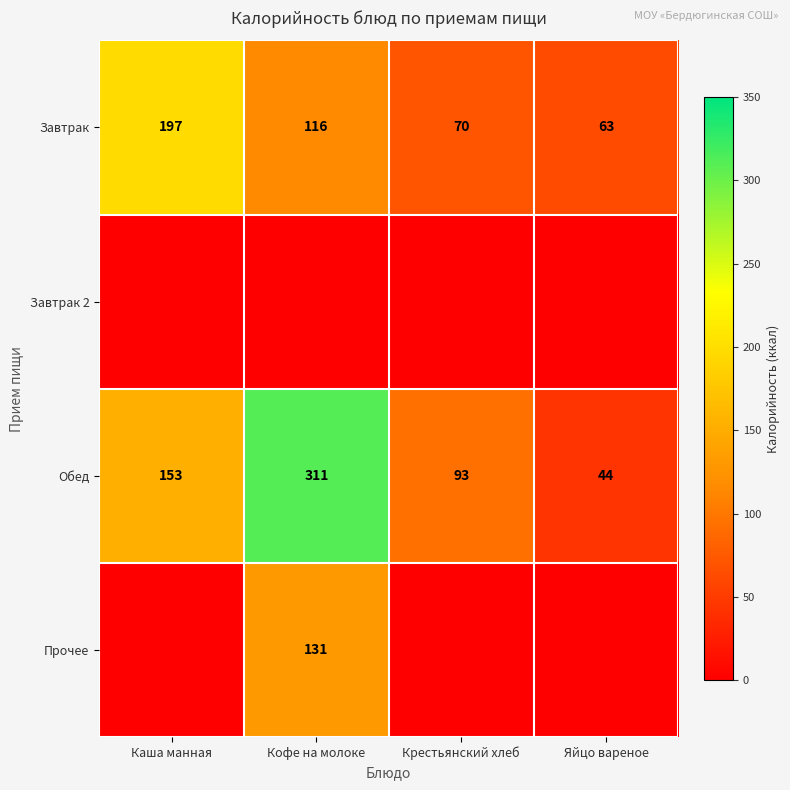

The value of Завтрак at Яйцо вареное is 100. True or false?

False